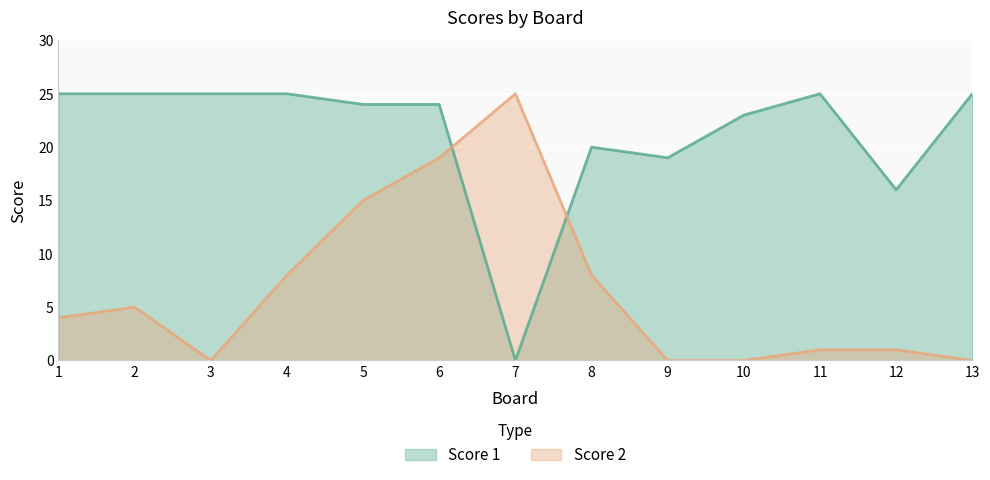

Which has a higher value, 2 or 12?

2